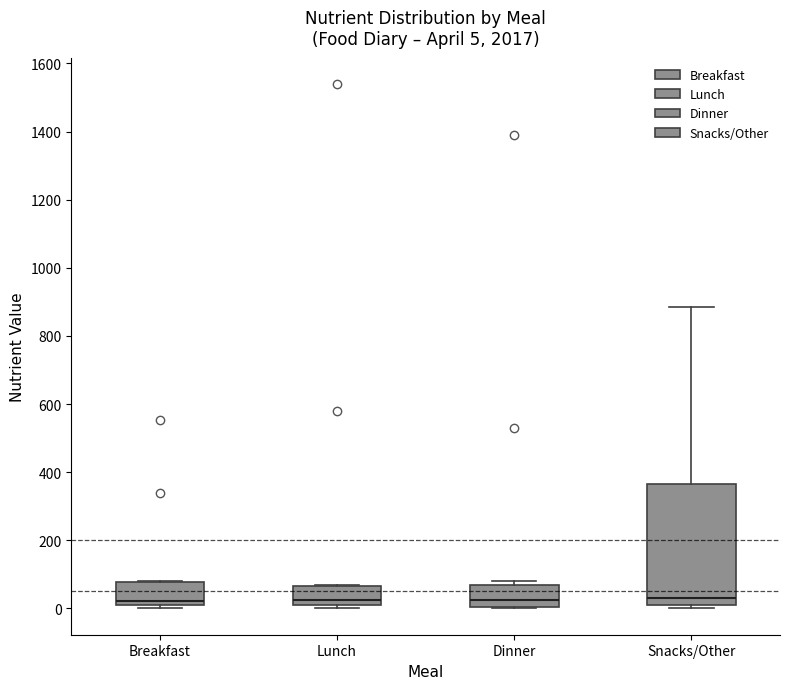

Which box is the tallest, from its lower edge to its upper edge?

Snacks/Other